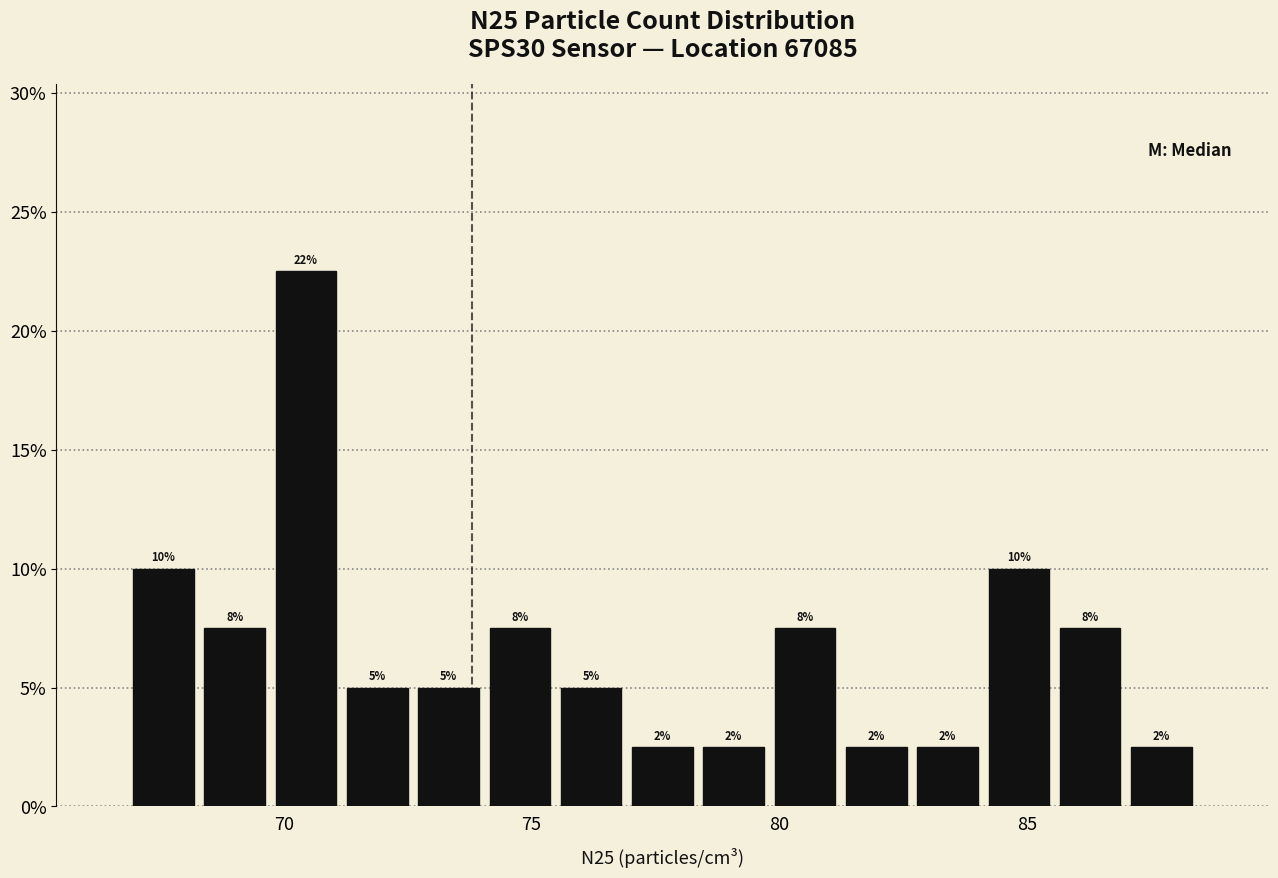

Read against the x-axis, roughly where is the centre of the tallest bar?

70.5